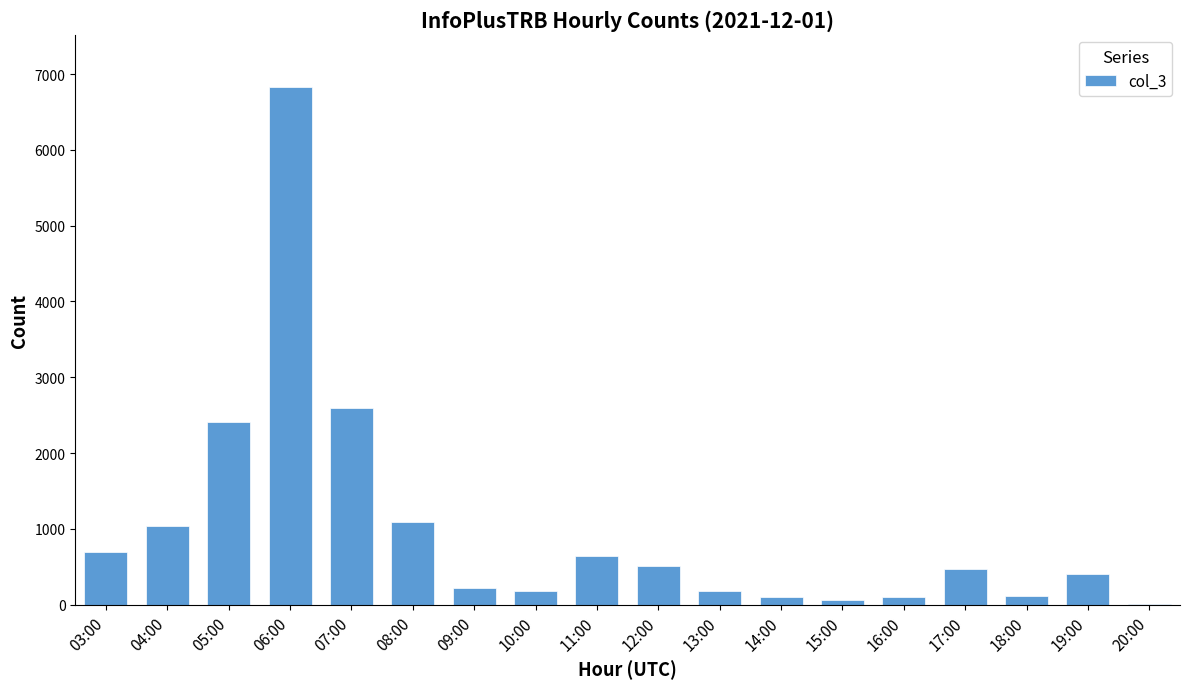

Is it true that the value at 12:00 is 513?

True